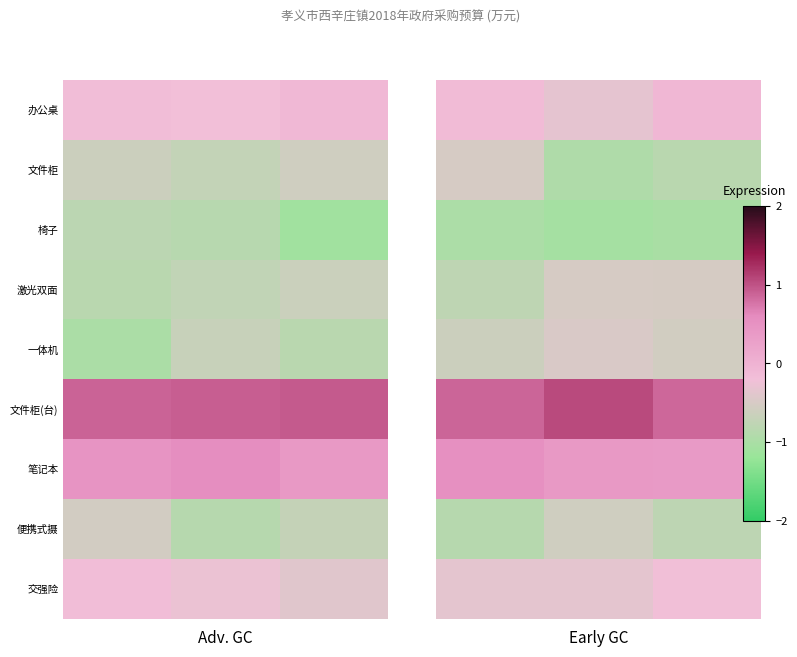

Between 2 and 1, which is larger?

2